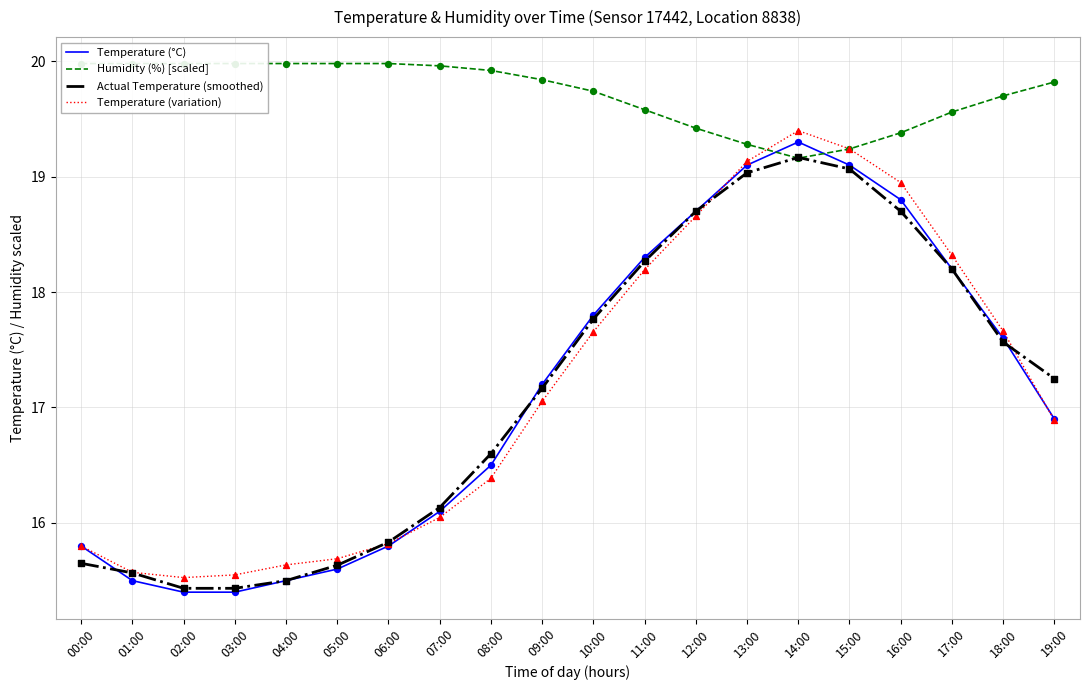

Which series has the widest spread of Y values?

Temperature (°C)